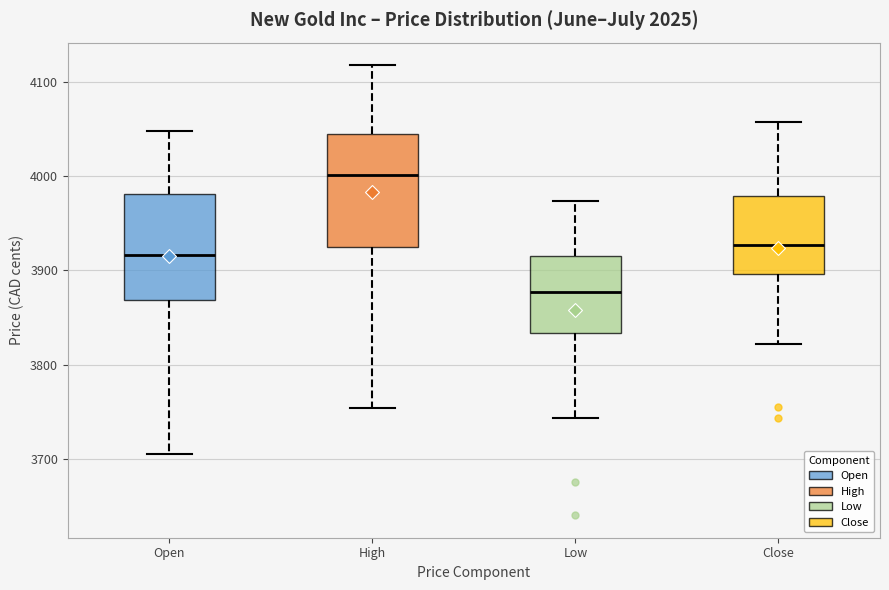

Reading left to right, read every box against the y-axis: the position of its median line, the range the box covers, and the ends of its whiskers. The values are not printed on the chart, so give them approximately, as read against the axis.

Open: median 3920, box 3870 to 3980, whiskers 3710 to 4050
High: median 4000, box 3930 to 4050, whiskers 3750 to 4120
Low: median 3880, box 3830 to 3920, whiskers 3740 to 3970
Close: median 3930, box 3900 to 3980, whiskers 3820 to 4060